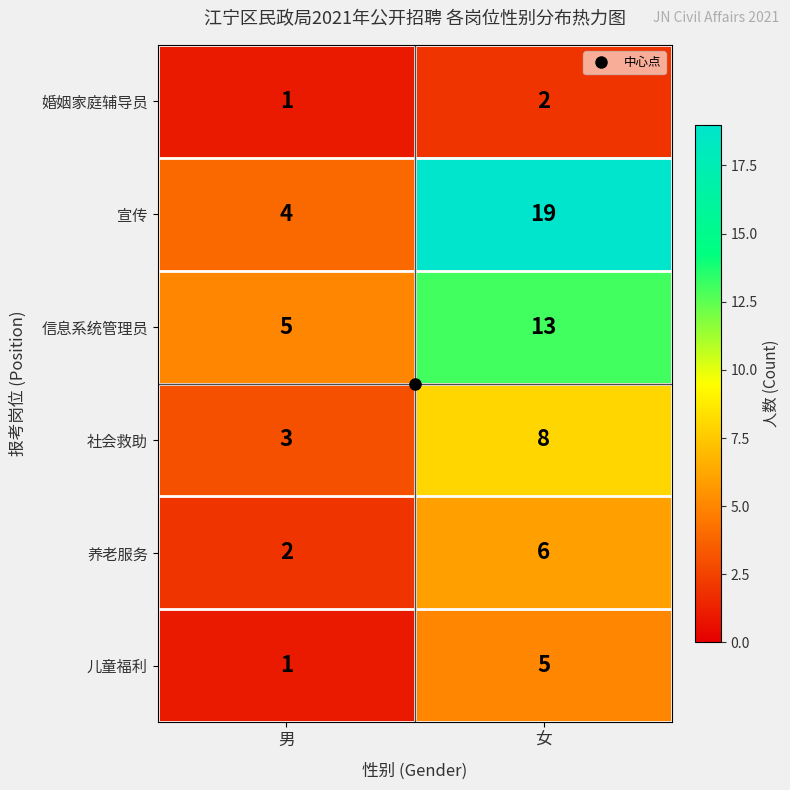

Which category has the highest value in the 儿童福利 series?

女